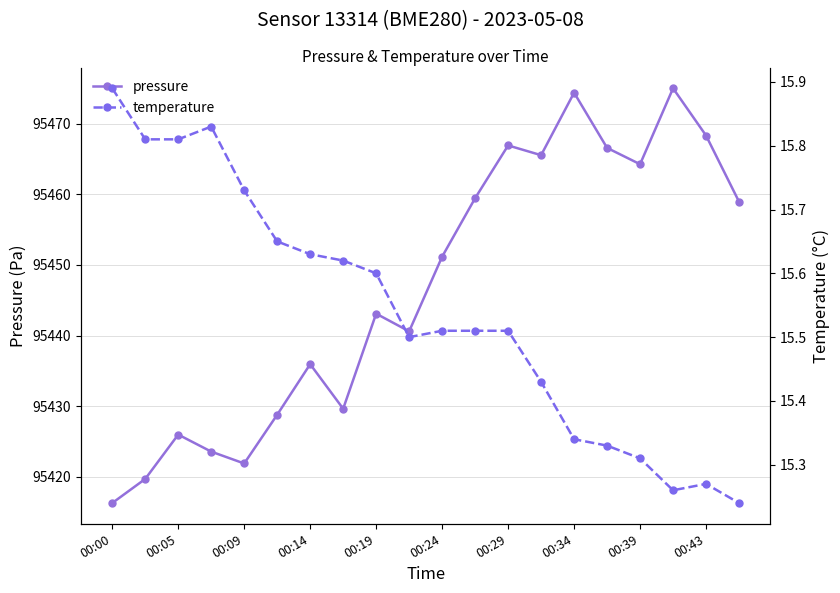

How many interior local peaks does the pressure series have?

6